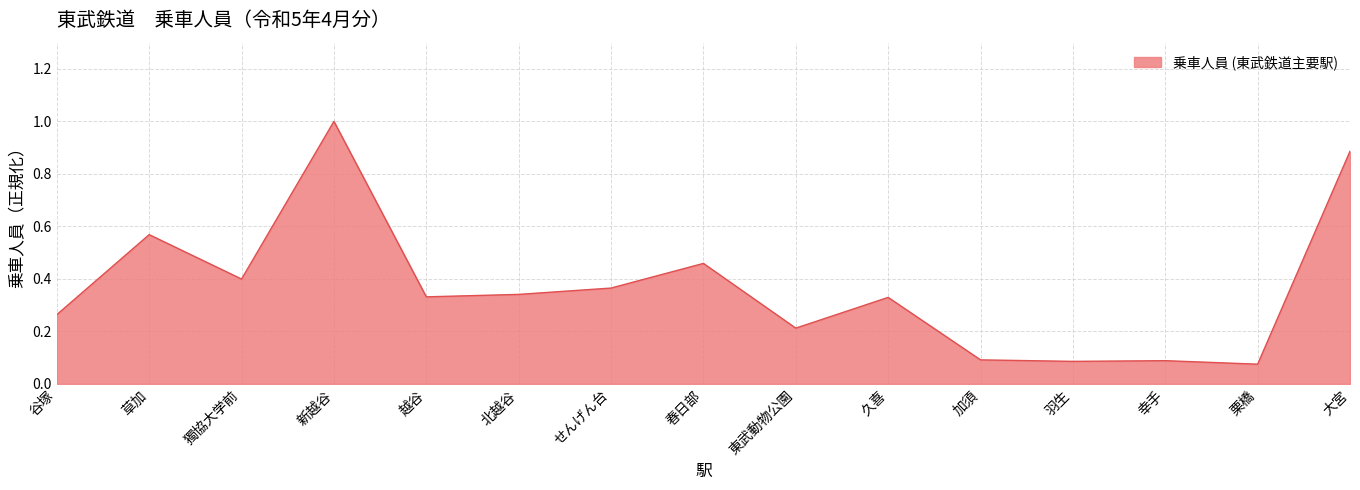

At which category does the chart reach its peak across all series?

新越谷